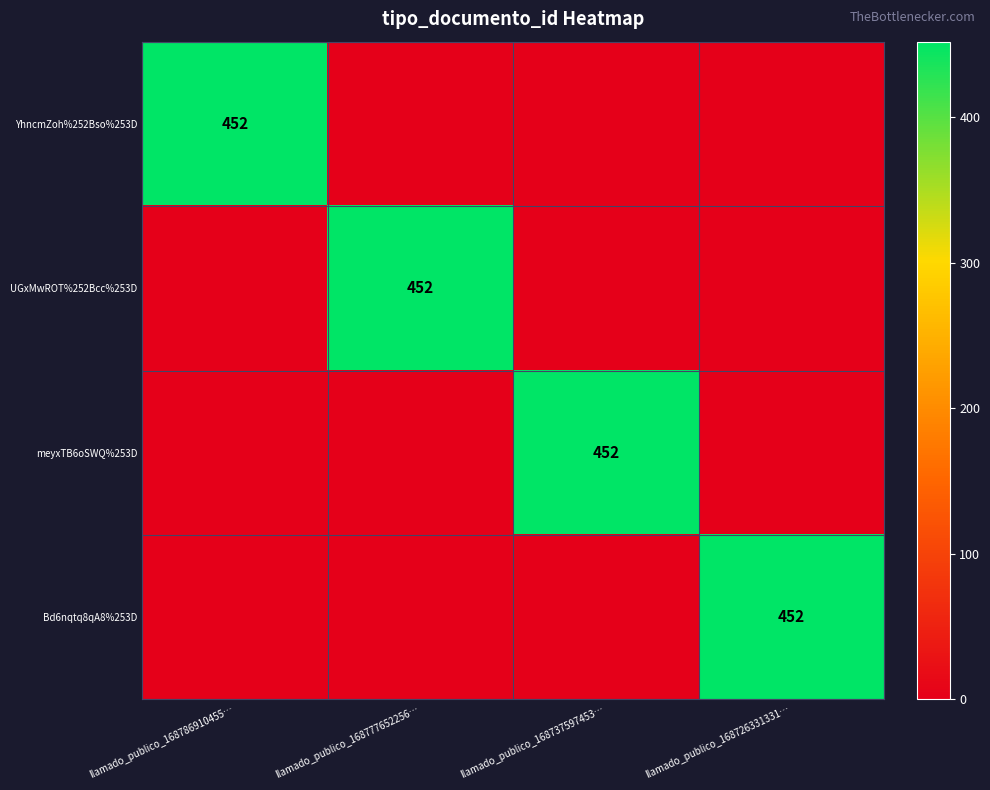

The value of UGxMwROT%252Bcc%253D at llamado_publico_168777652256… is 452. True or false?

True